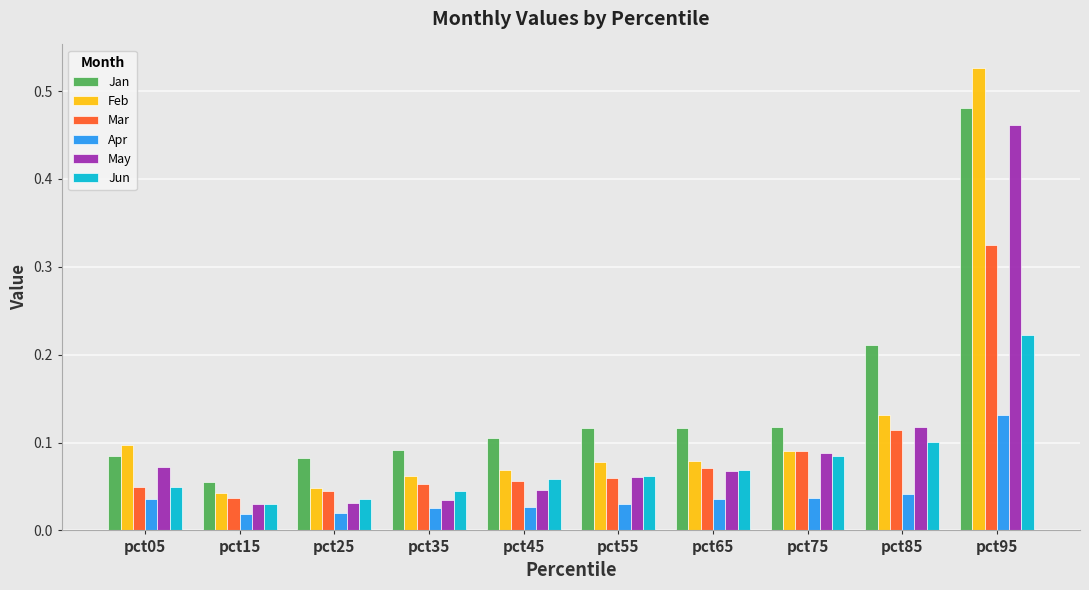

What is the total value across all series at pct05?

0.4